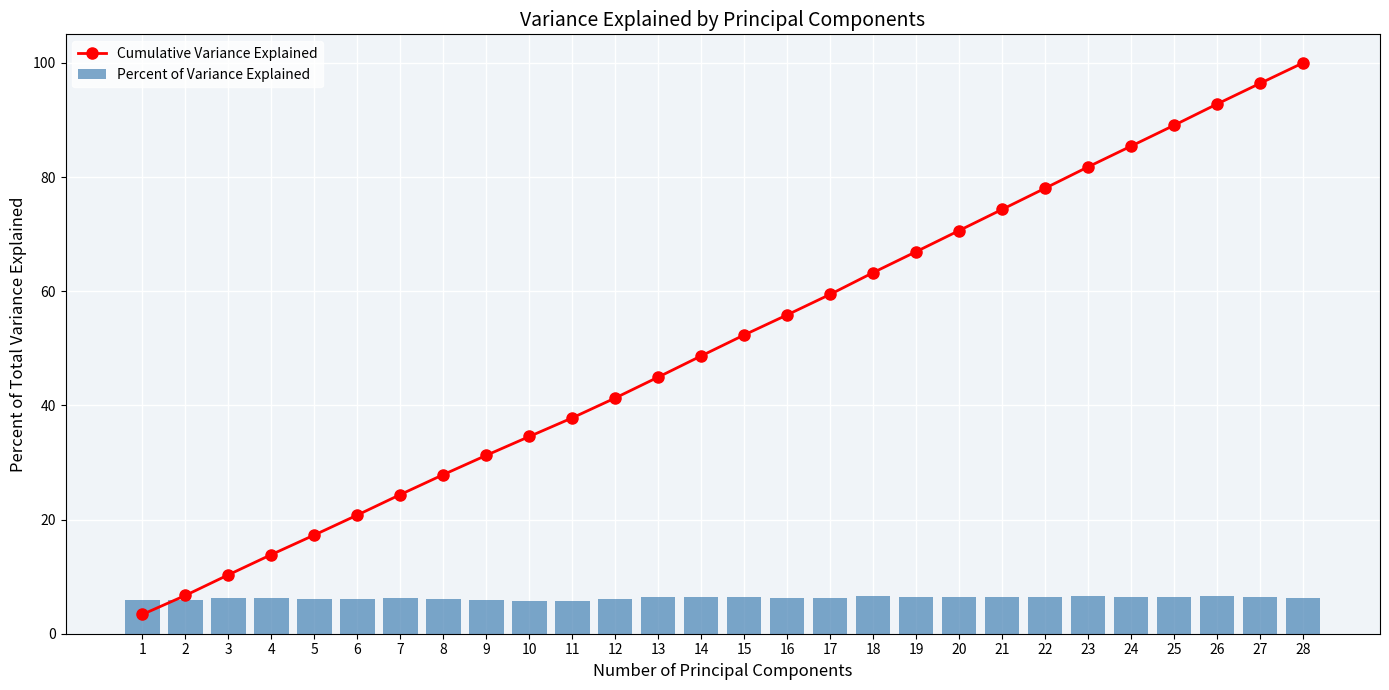

Where does the Percent of Variance Explained series first go above 6?

3